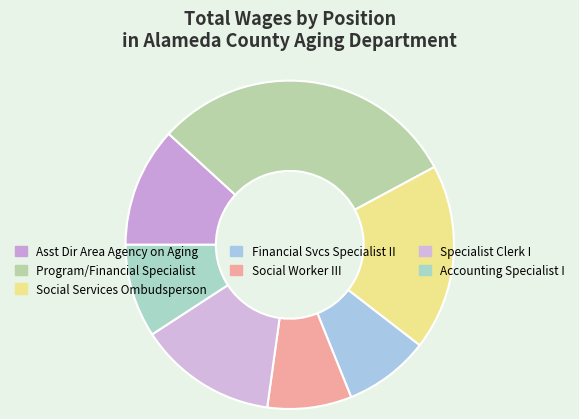

To the nearest percent, what is the difference between the Asst Dir Area Agency on Aging and Financial Svcs Specialist II slice percentages?

3%